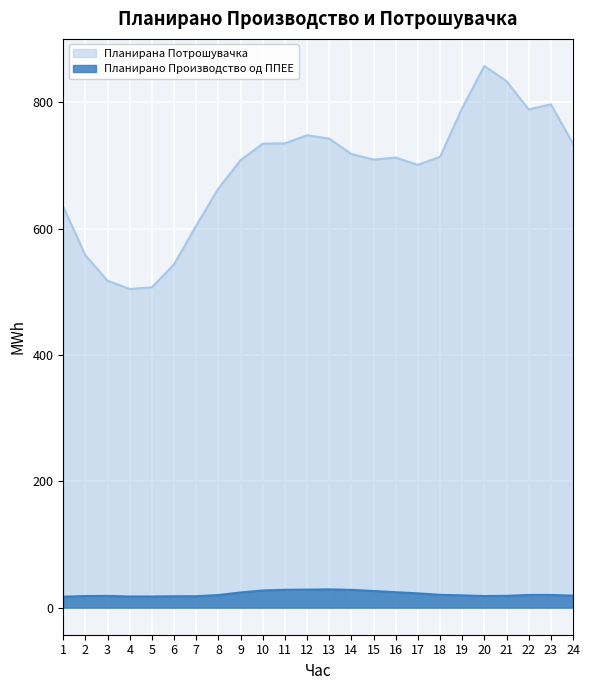

How many data points in Планирана Потрошувачка are above 713?

12